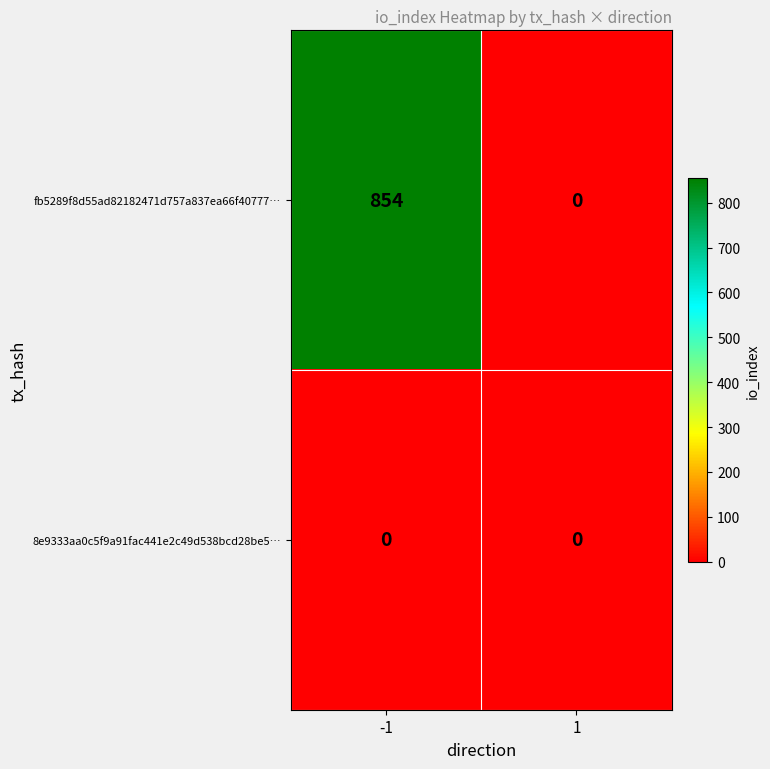

What is the average value of the fb5289f8d55ad82182471d757a837ea66f40777… series?

427